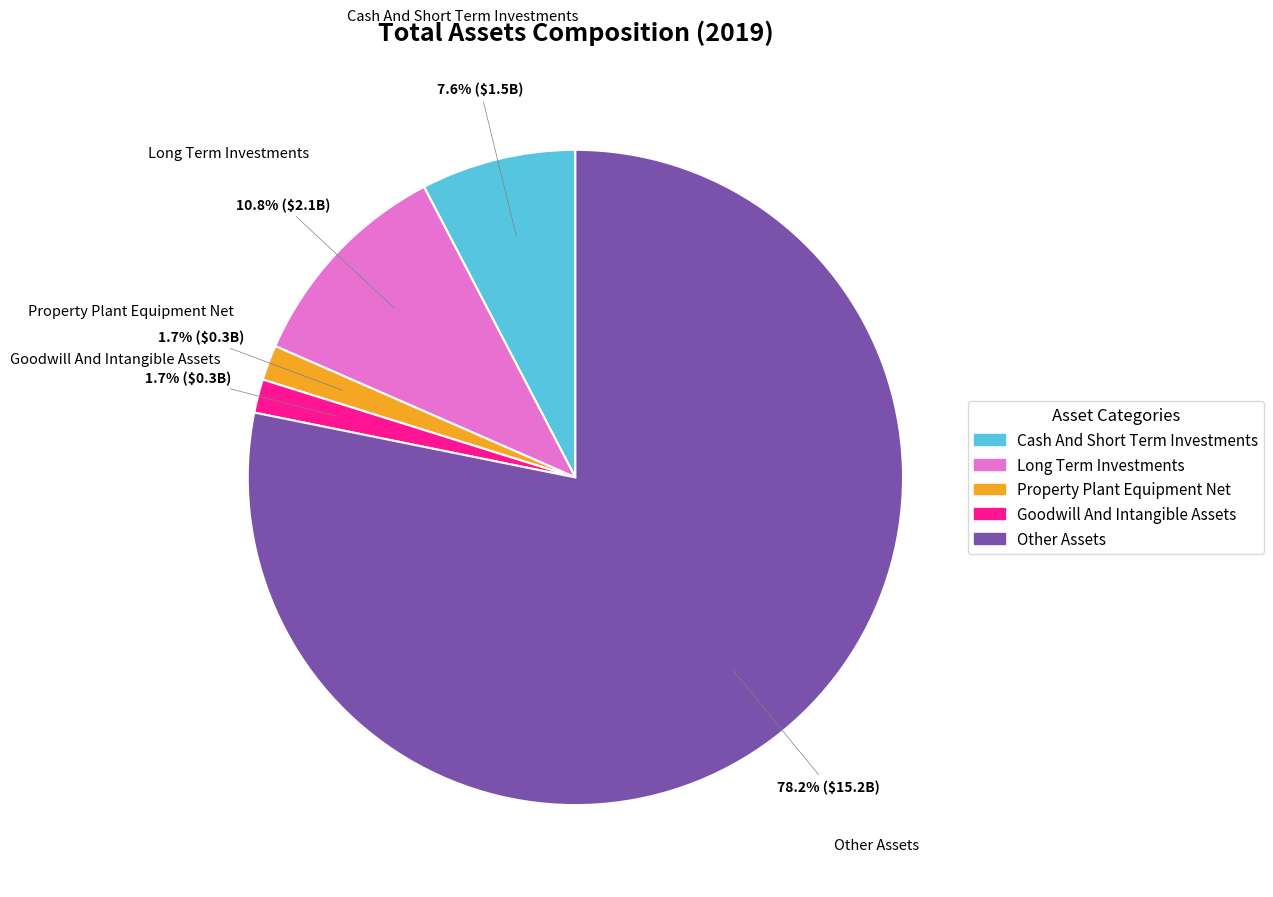

Is it true that Cash And Short Term Investments is 8% of the pie?

True